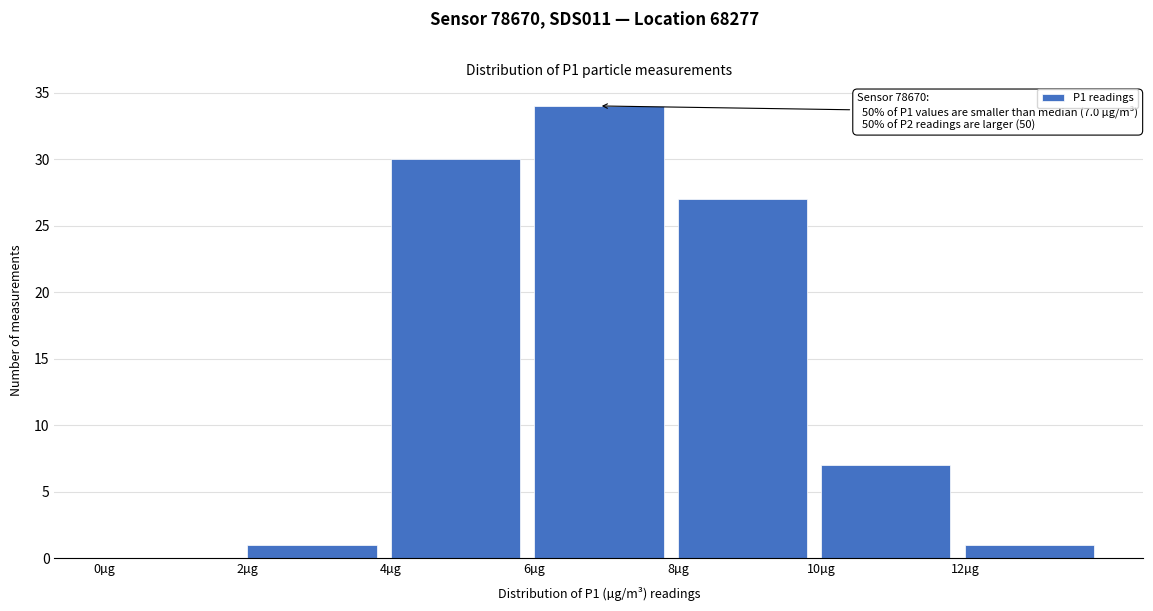

Which range on the x-axis has the tallest bar?

6 to 8